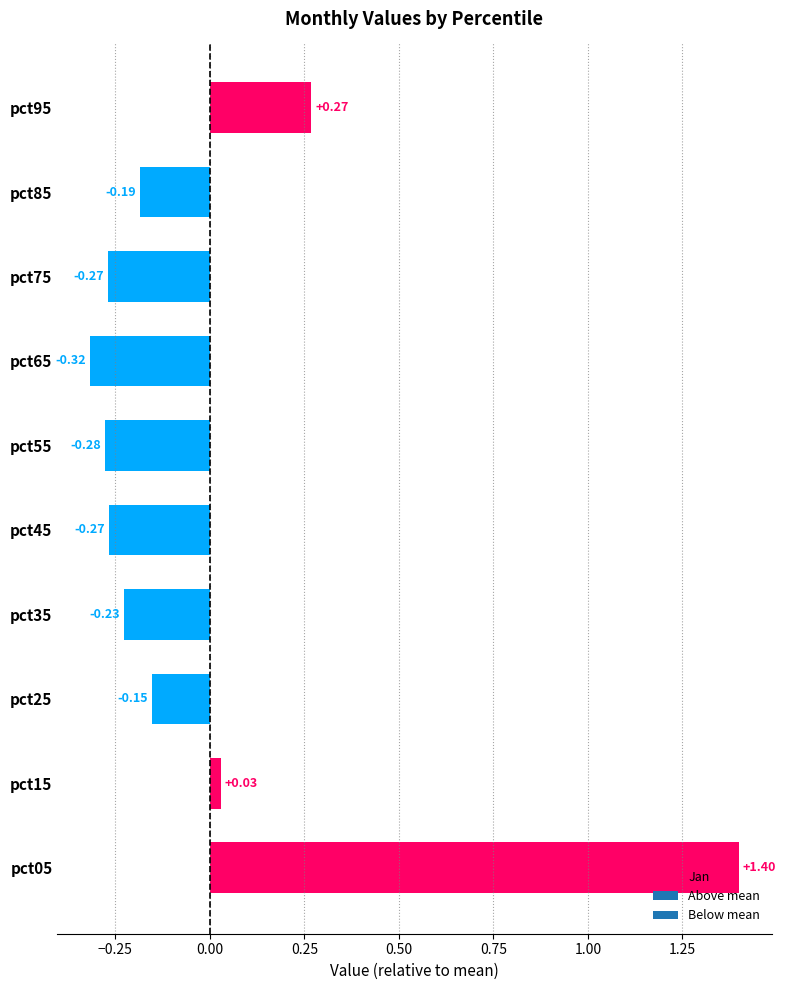

What is the difference between the maximum and second lowest values?

1.7